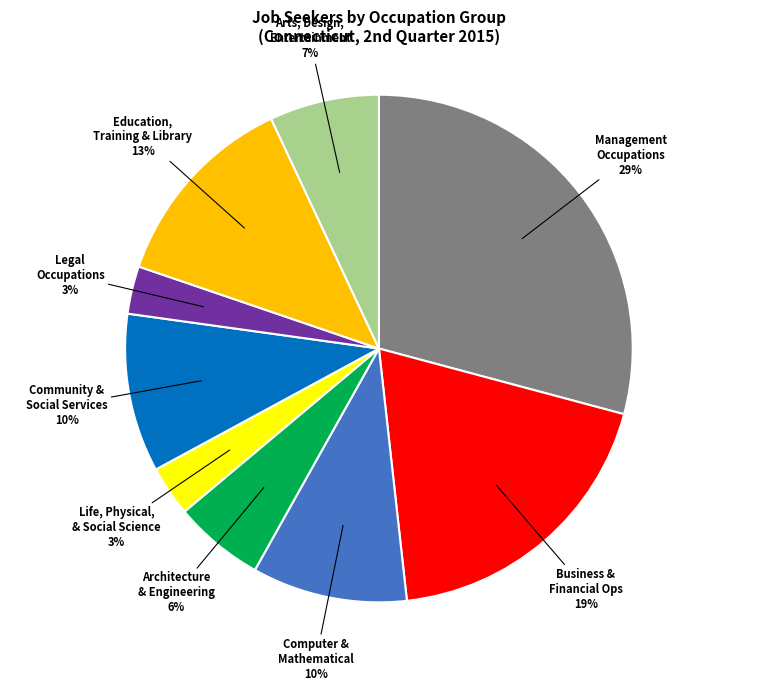

To the nearest percent, what is the average slice percentage?

11%